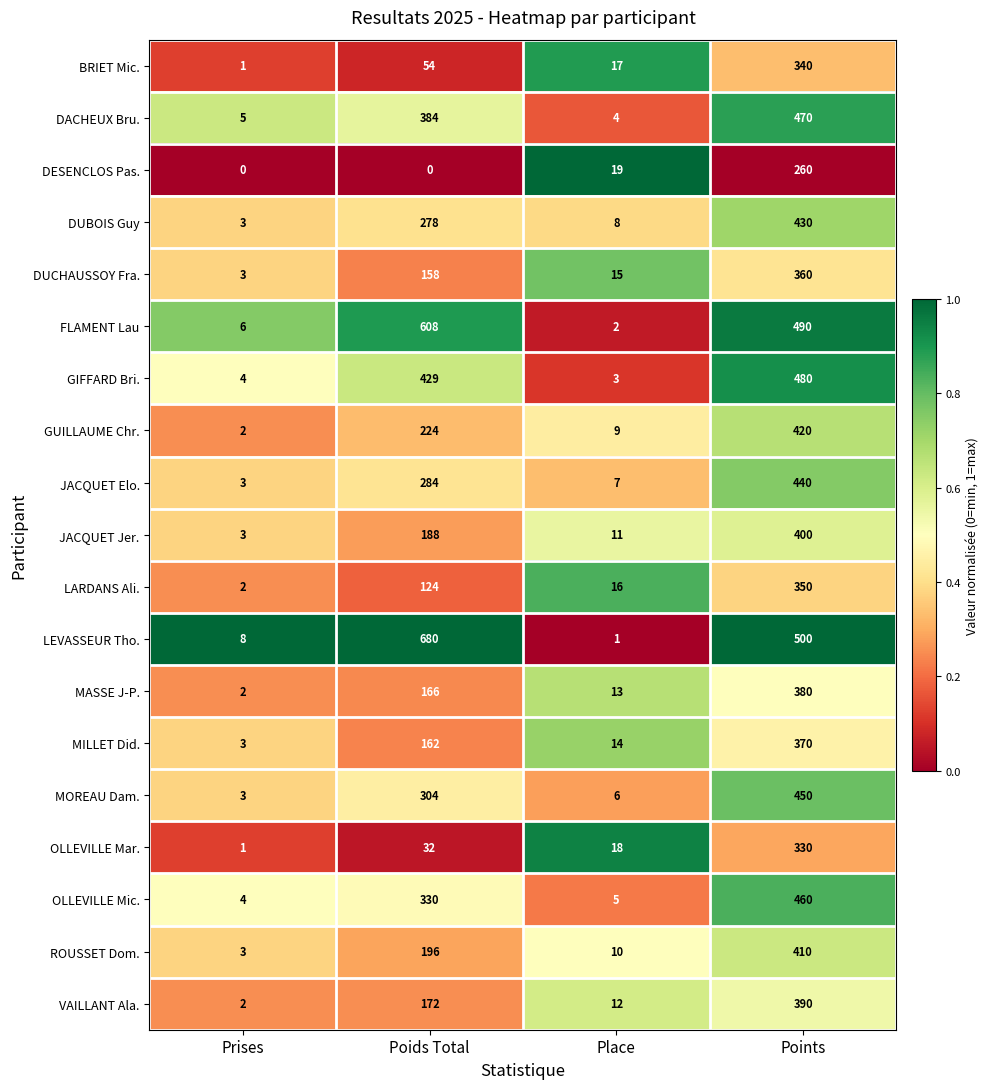

Which series has the widest spread of values?

LEVASSEUR Tho.